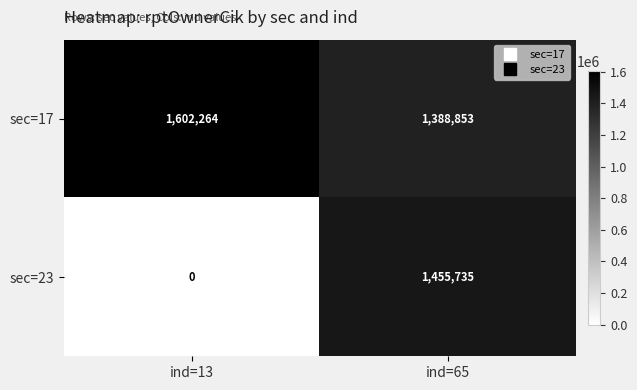

Reading left to right, what are all the values shown in this chart?

sec=17: 1602264	1388853
sec=23: 0	1455735